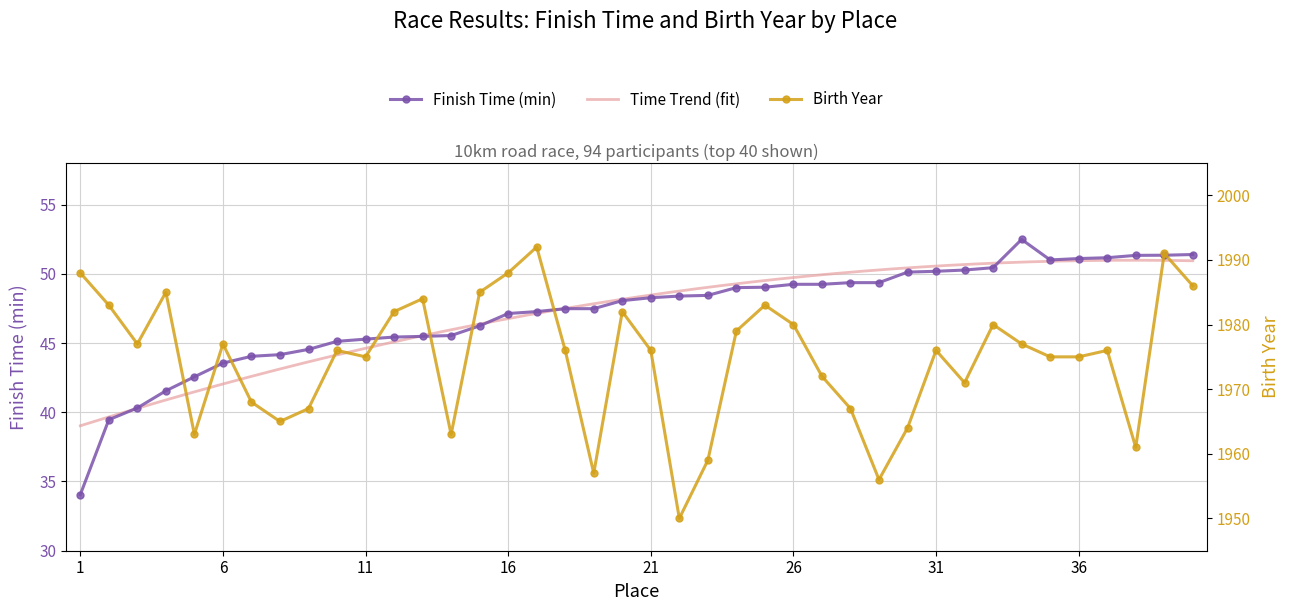

Count the number of categories in the chart.

40